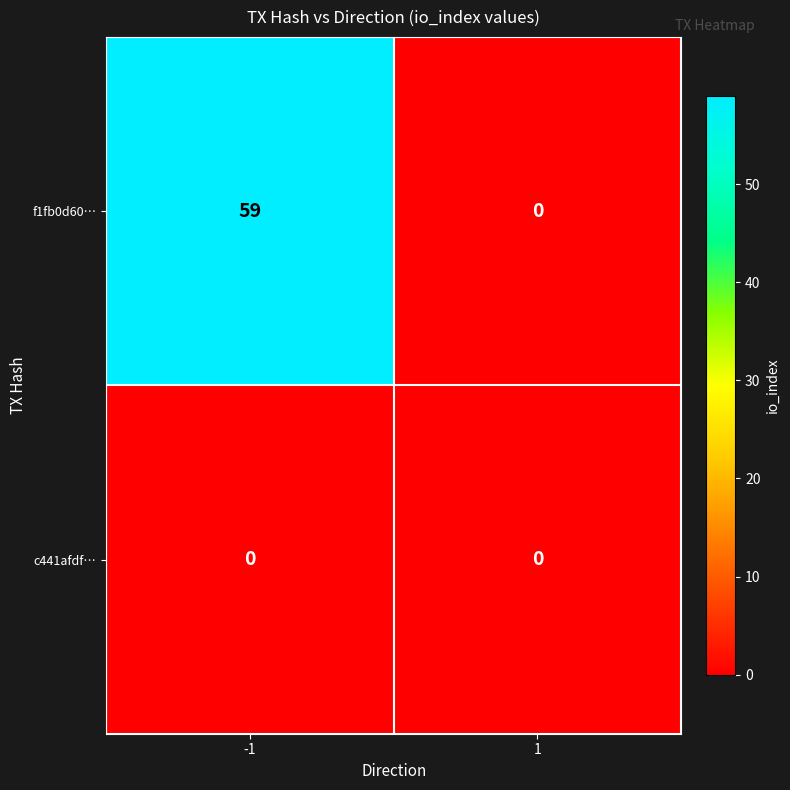

Reading right to left, what are all the values shown in this chart?

f1fb0d60…: 1=0	-1=59
c441afdf…: 1=0	-1=0